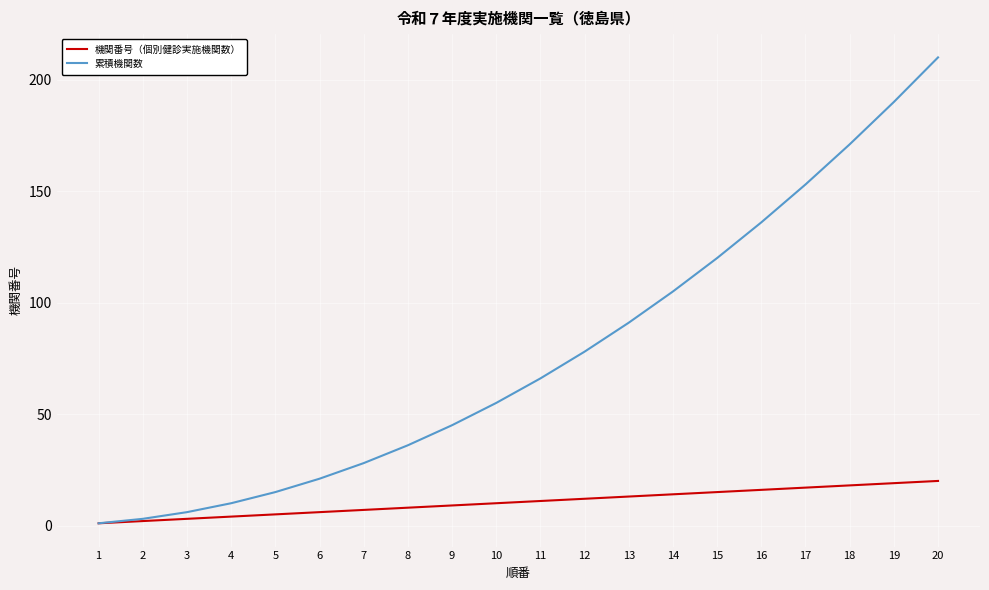

Rank the series by their maximum value, from lowest to highest.

機関番号（個別健診実施機関数）, 累積機関数